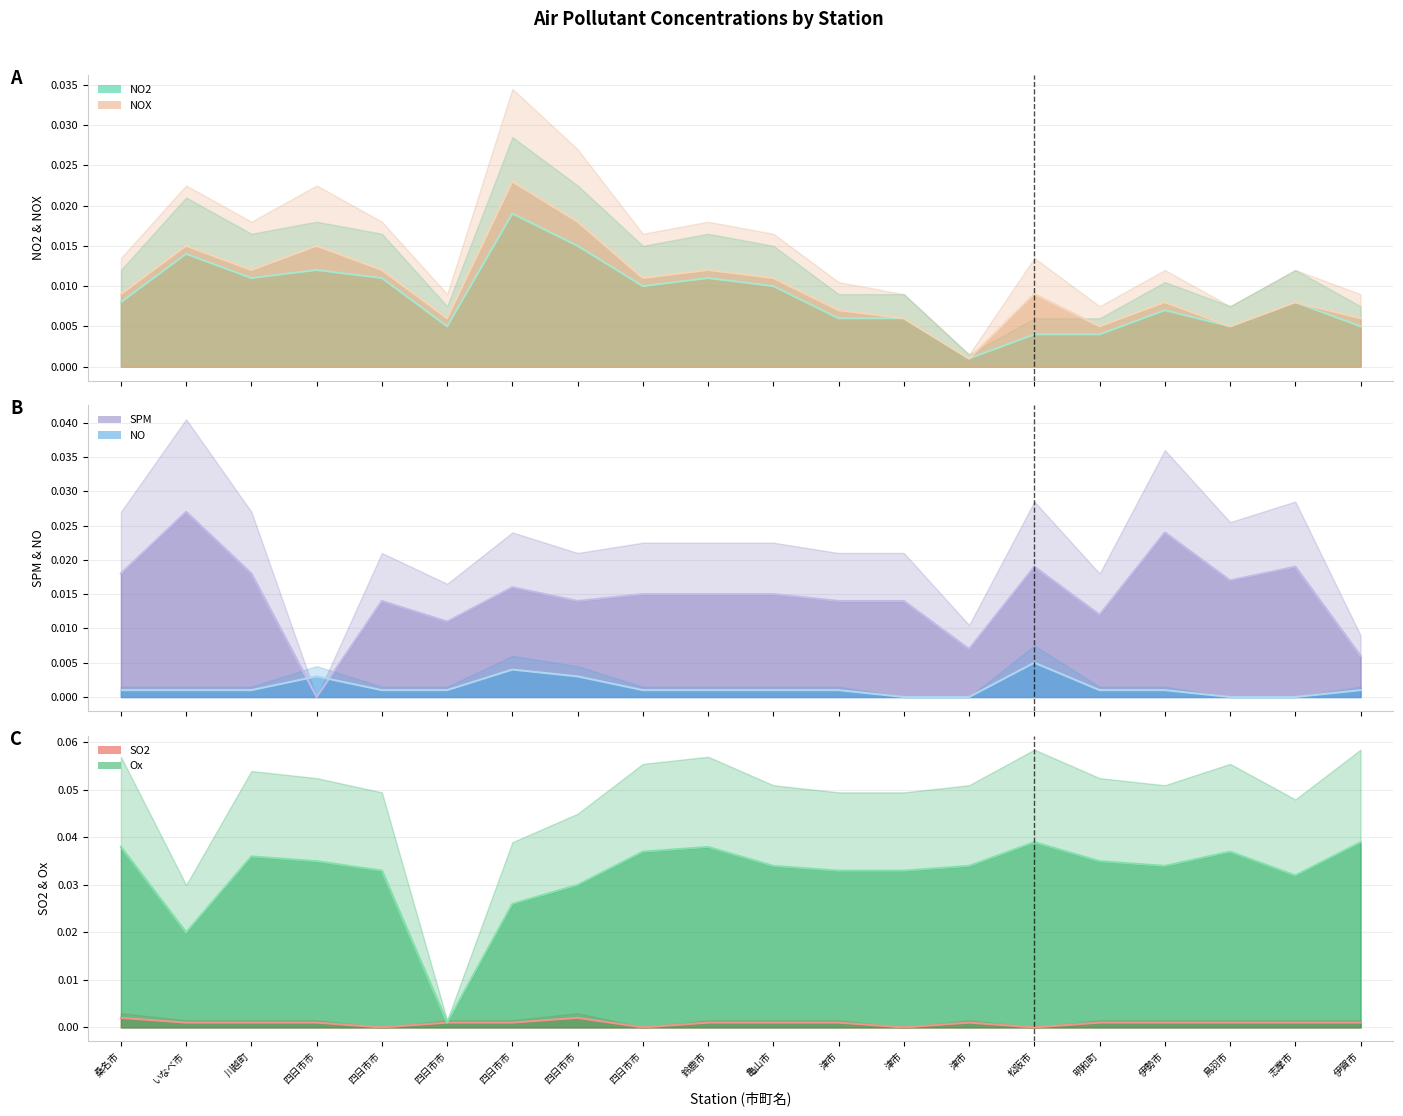

How many categories are shown in the chart?

20